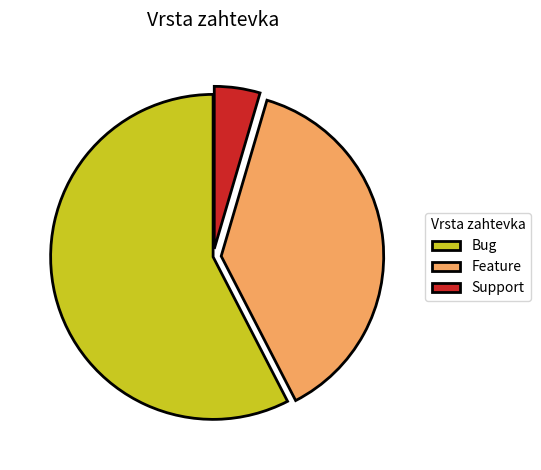

Is it true that Bug is 58% of the pie?

True